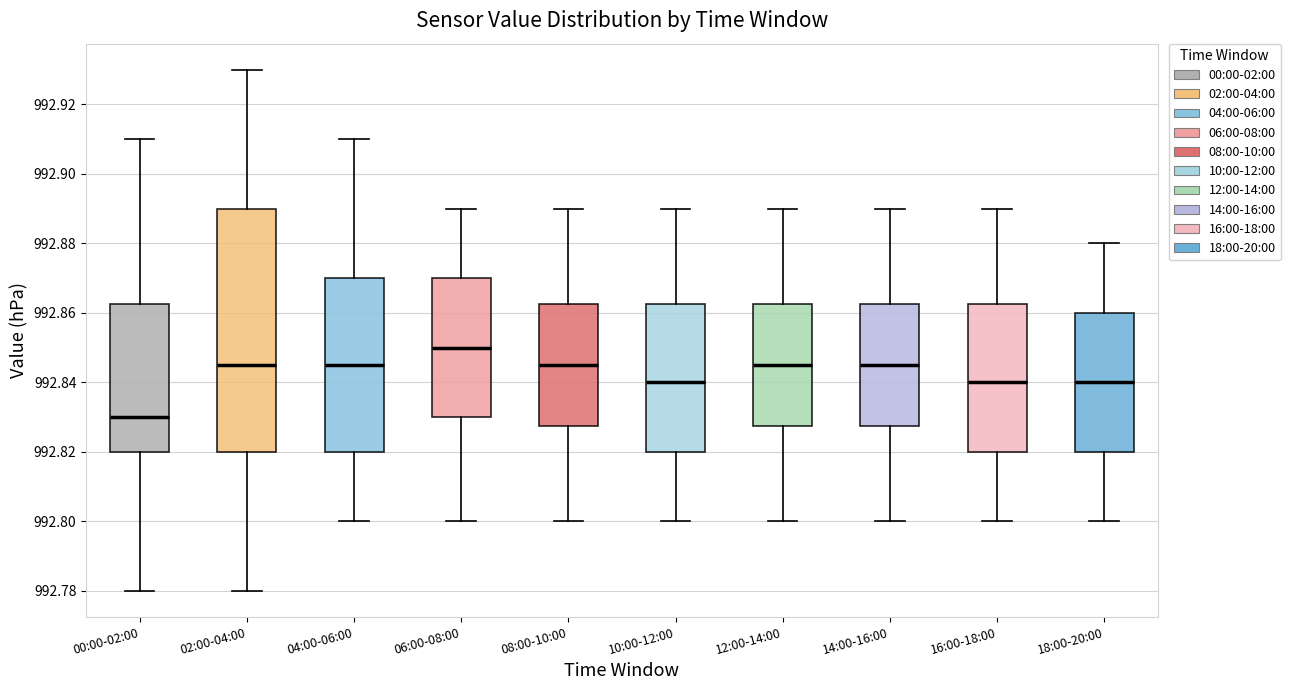

Which box has the lowest median line?

00:00-02:00